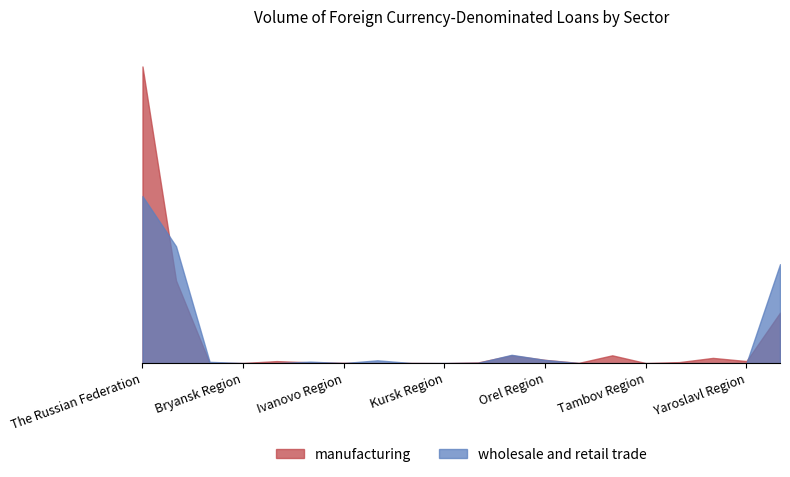

At which category does the chart reach its peak across all series?

The Russian Federation